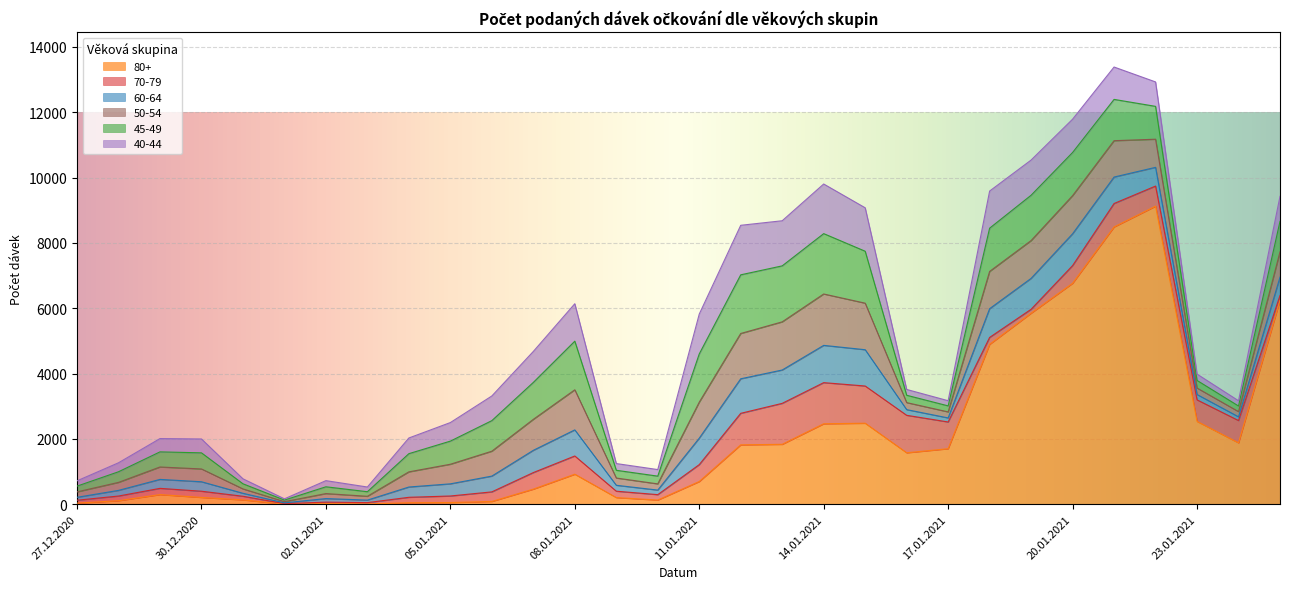

Is it true that 70-79 equals 73 at 02.01.2021?

False